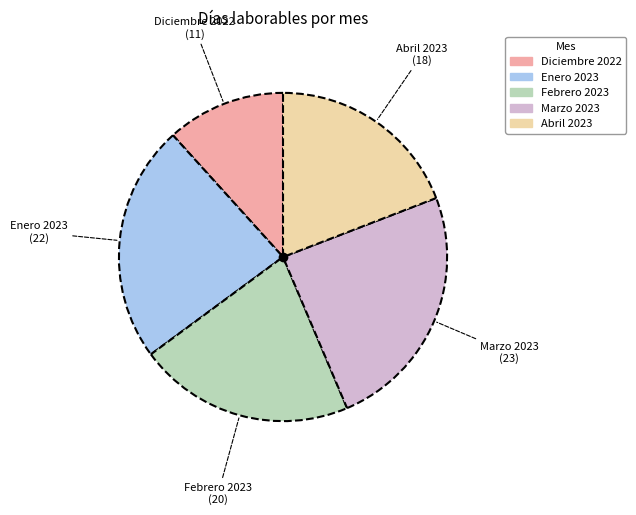

Approximately how many times larger is the value at Diciembre 2022 compared to Abril 2023?

0.6